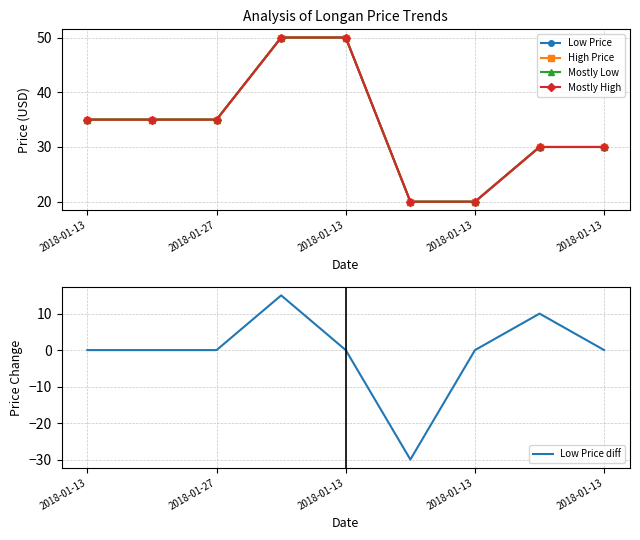

True or false: Mostly Low and Mostly High intersect in this chart.

False